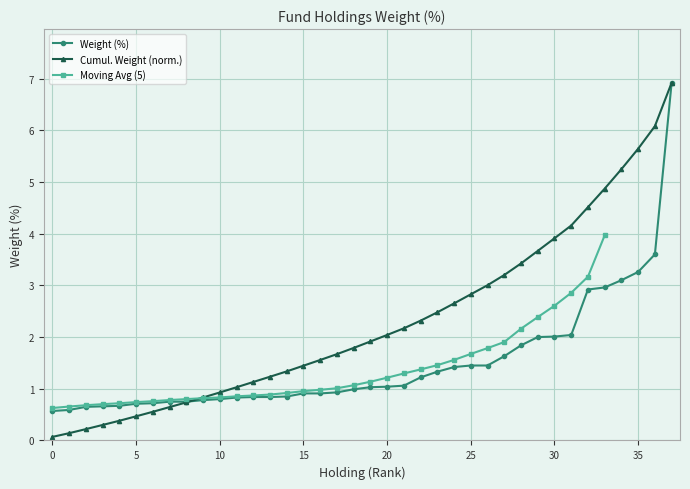

The value of Cumul. Weight (norm.) at 25 is 2.8. True or false?

True